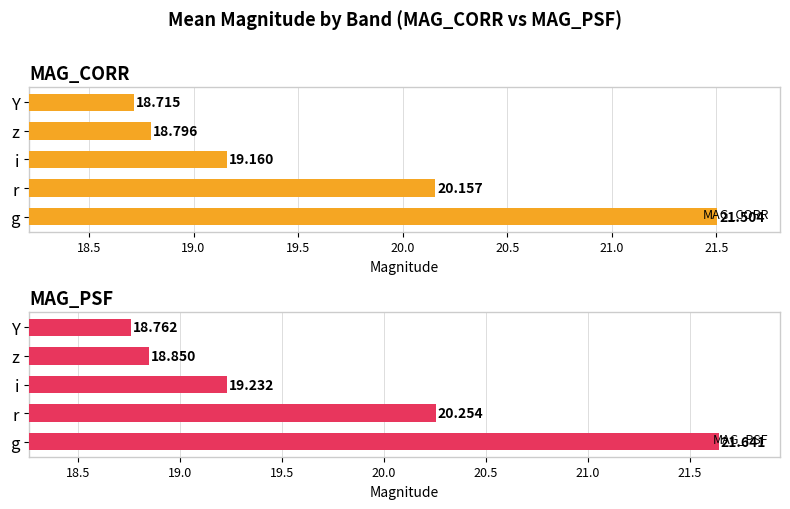

Reading left to right, transcribe all the data shown in this chart.

MAG_CORR: 21.5	20.2	19.2	18.8	18.7
MAG_PSF: 21.6	20.3	19.2	18.8	18.8